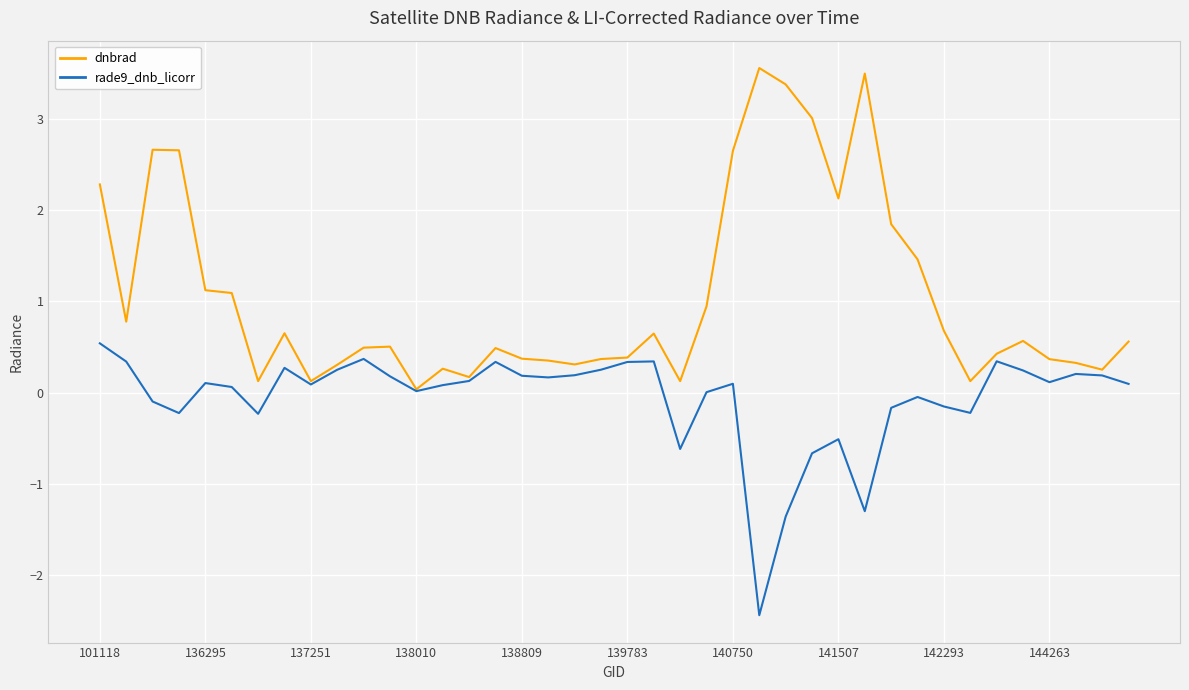

In dnbrad, how many points are lower than both neighbors (excluding endpoints)?

10